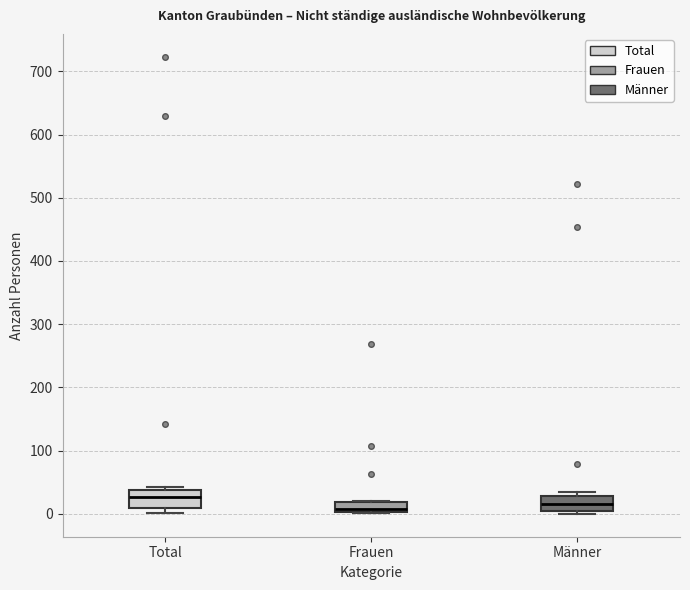

Reading left to right, transcribe this box plot: for each box, give where its median line is, the range the box spans, and where its two whiskers end, as read against the y-axis. The values are not printed on the chart, so give them approximately, as read against the axis.

Total: median 30, box 10 to 40, whiskers 0 to 40 (just above the box's upper edge)
Frauen: median 10, box 0 to 20, whiskers 0 to 20
Männer: median 20, box 10 to 30, whiskers 0 to 40